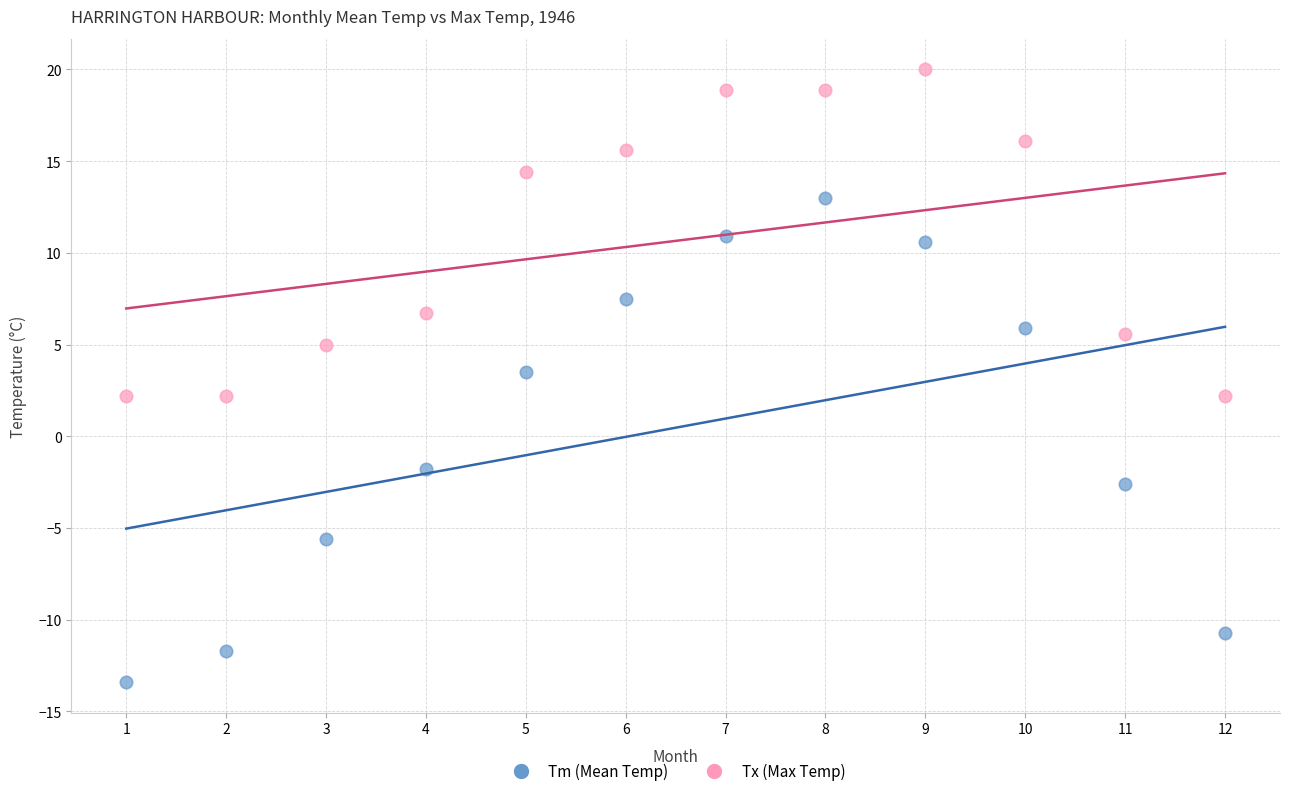

What are all the series names shown in the legend?

Tm (Mean Temp), Tx (Max Temp)